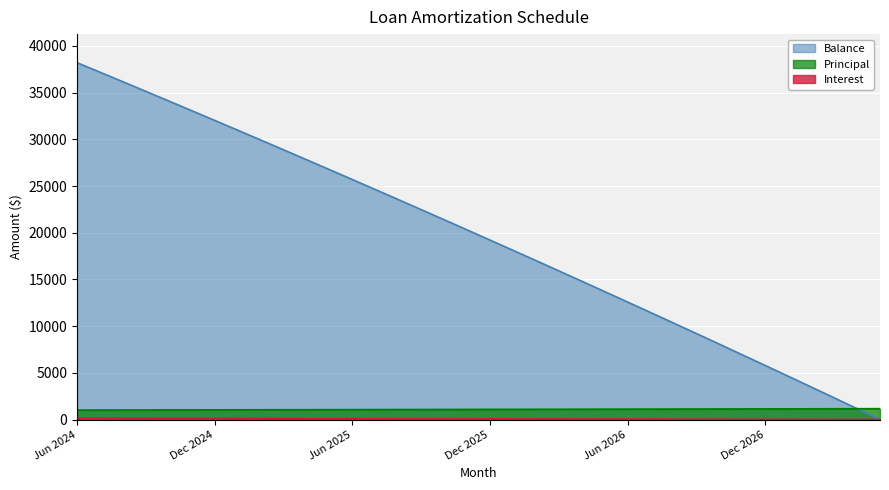

Reading right to left, extract all data points from this chart.

Interest: 4.6	9.2	13.8	18.4	22.9	27.4	31.9	36.4	40.9	45.4	49.8	54.2	58.6	63.0	67.4	71.7	76.1	80.4	84.7	89.0	93.2	97.5	101.7	106.0	110.2	114.3	118.5	122.7	126.8	130.9	135.0	139.1	143.2	147.2	151.2	155.3
Principal: 1167.0	1162.0	1157.0	1153.0	1148.0	1144.0	1139.0	1135.0	1130.0	1126.0	1121.0	1117.0	1113.0	1108.0	1104.0	1099.0	1095.0	1091.0	1087.0	1082.0	1078.0	1074.0	1070.0	1065.0	1061.0	1057.0	1053.0	1049.0	1044.0	1040.0	1036.0	1032.0	1028.0	1024.0	1020.0	1016.0
Balance: 1.0	1168.0	2330.0	3487.0	4640.0	5788.0	6932.0	8071.0	9206.0	10336.0	11462.0	12583.0	13700.0	14813.0	15921.0	17025.0	18124.0	19219.0	20310.0	21397.0	22479.0	23557.0	24631.0	25701.0	26766.0	27827.0	28884.0	29937.0	30986.0	32030.0	33070.0	34106.0	35138.0	36166.0	37190.0	38210.0